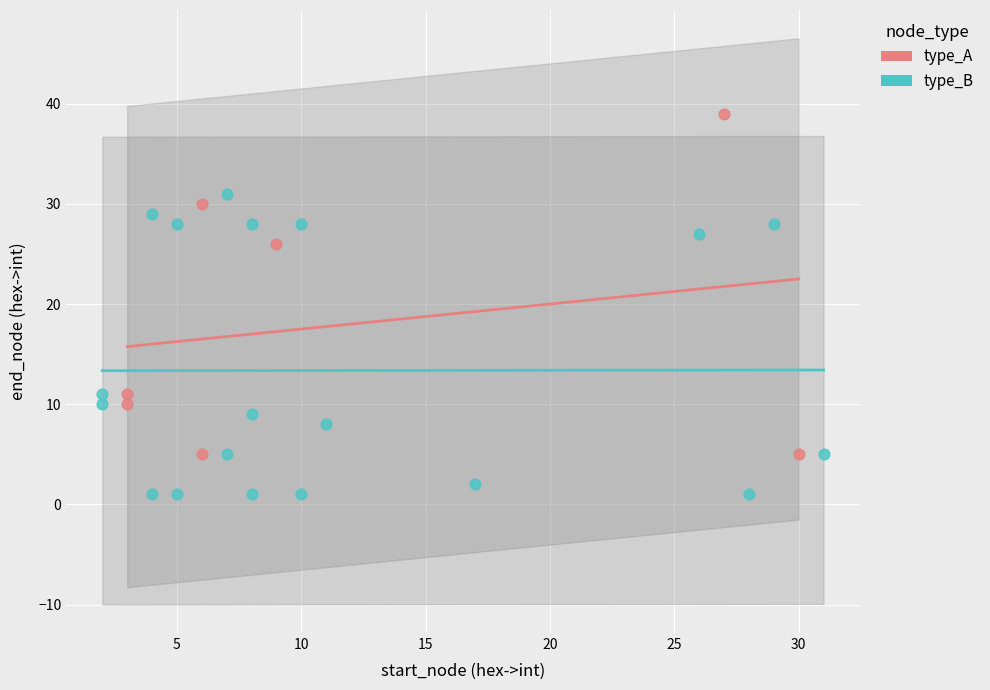

Which series contains the lowest Y value?

type_B